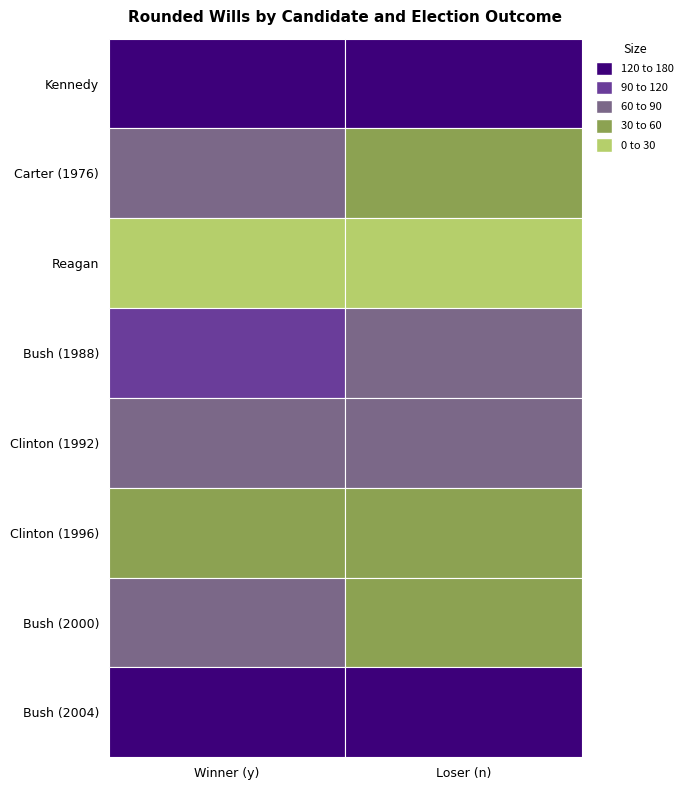

Is it true that Carter_1 equals 68 at y?

True